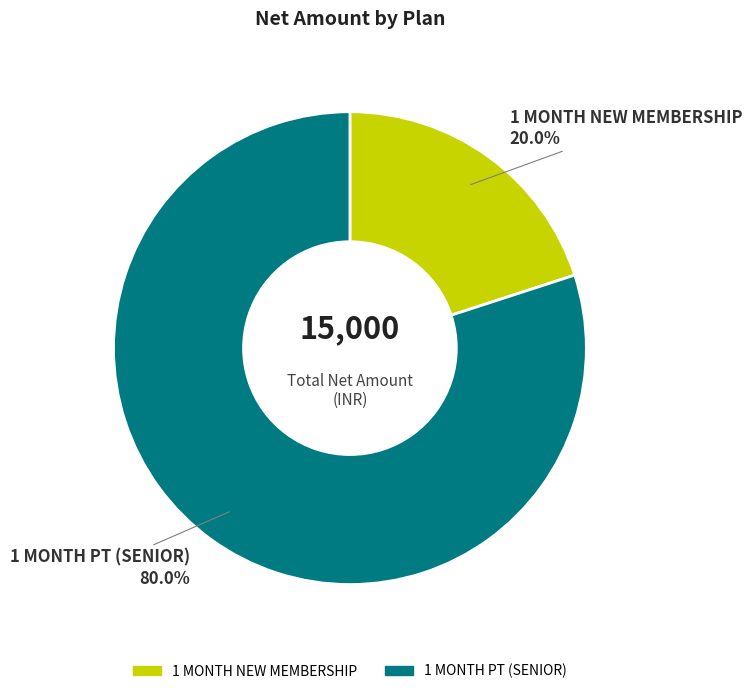

Do 1 MONTH PT (SENIOR) and 1 MONTH NEW MEMBERSHIP together represent more than half of the pie?

Yes